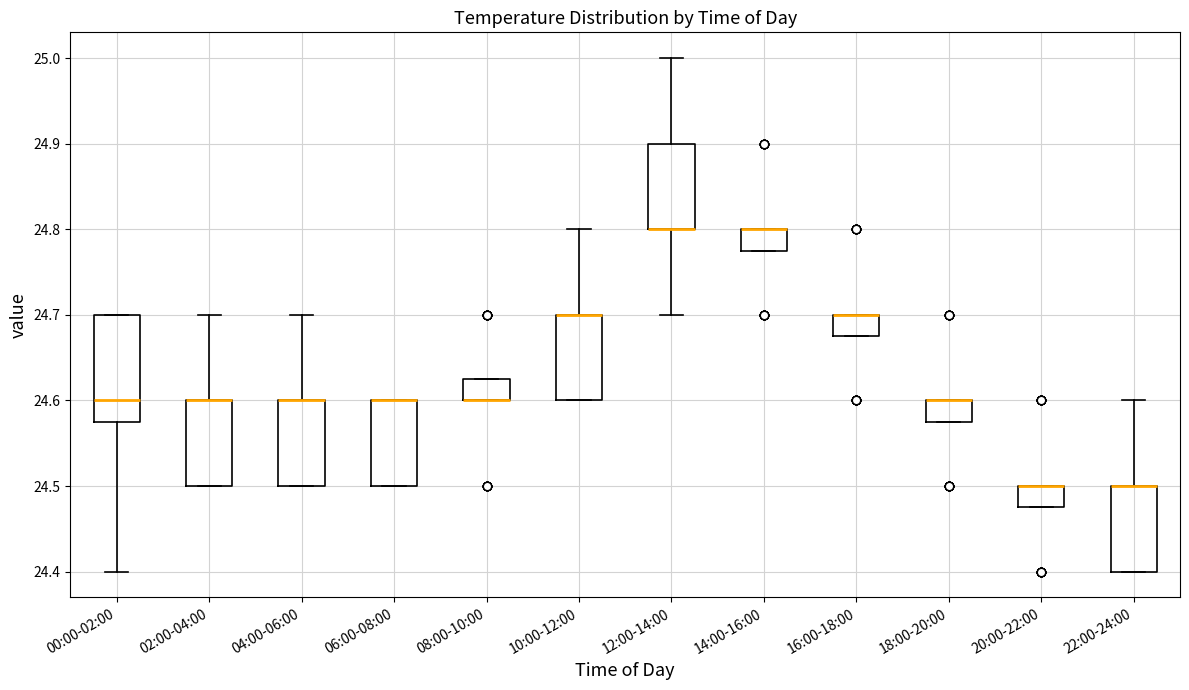

Reading left to right, transcribe this box plot: for each box, give where its median line is, the range the box spans, and where its two whiskers end, as read against the y-axis. The values are not printed on the chart, so give them approximately, as read against the axis.

00:00-02:00: median 24.60, box 24.58 to 24.70, whiskers 24.40 to 24.70
02:00-04:00: median 24.60 (drawn on the box's upper edge), box 24.50 to 24.60, whiskers 24.50 to 24.70
04:00-06:00: median 24.60 (drawn on the box's upper edge), box 24.50 to 24.60, whiskers 24.50 to 24.70
06:00-08:00: median 24.60 (drawn on the box's upper edge), box 24.50 to 24.60, whiskers 24.50 to 24.60
08:00-10:00: median 24.60 (drawn on the box's lower edge), box 24.60 to 24.63, whiskers 24.60 to 24.63
10:00-12:00: median 24.70 (drawn on the box's upper edge), box 24.60 to 24.70, whiskers 24.60 to 24.80
12:00-14:00: median 24.80 (drawn on the box's lower edge), box 24.80 to 24.90, whiskers 24.70 to 25.00
14:00-16:00: median 24.80 (drawn on the box's upper edge), box 24.78 to 24.80, whiskers 24.78 to 24.80
16:00-18:00: median 24.70 (drawn on the box's upper edge), box 24.68 to 24.70, whiskers 24.68 to 24.70
18:00-20:00: median 24.60 (drawn on the box's upper edge), box 24.58 to 24.60, whiskers 24.58 to 24.60
20:00-22:00: median 24.50 (drawn on the box's upper edge), box 24.48 to 24.50, whiskers 24.48 to 24.50
22:00-24:00: median 24.50 (drawn on the box's upper edge), box 24.40 to 24.50, whiskers 24.40 to 24.60